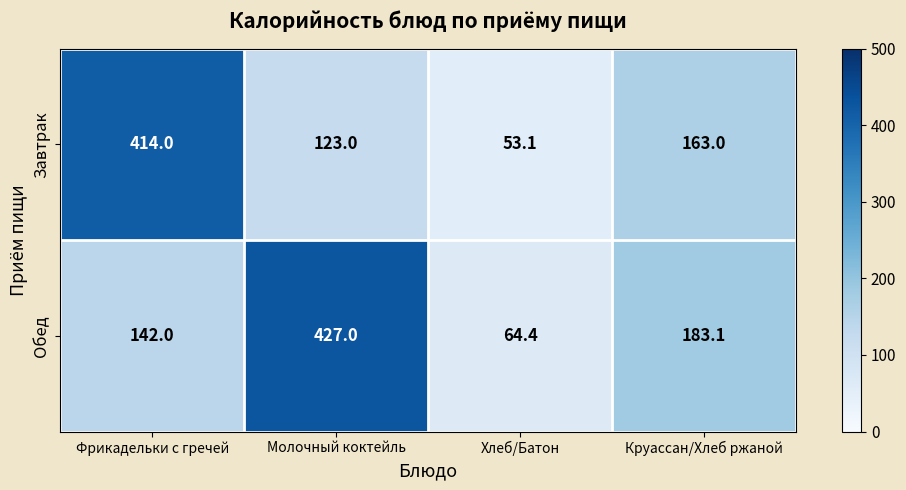

Which series has the largest total across all categories?

Обед